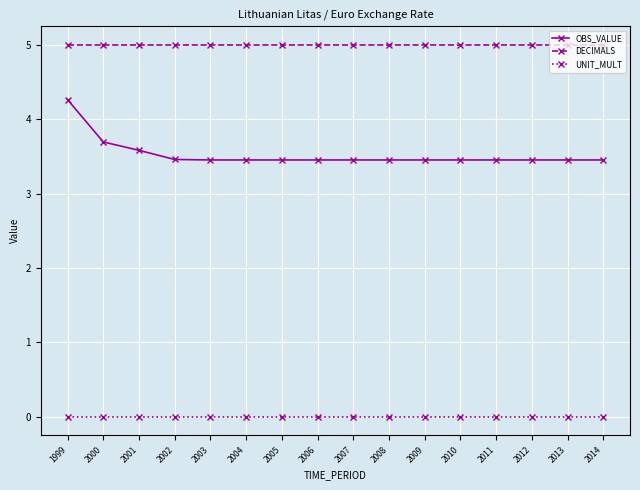

True or false: OBS_VALUE and UNIT_MULT cross at least once.

False